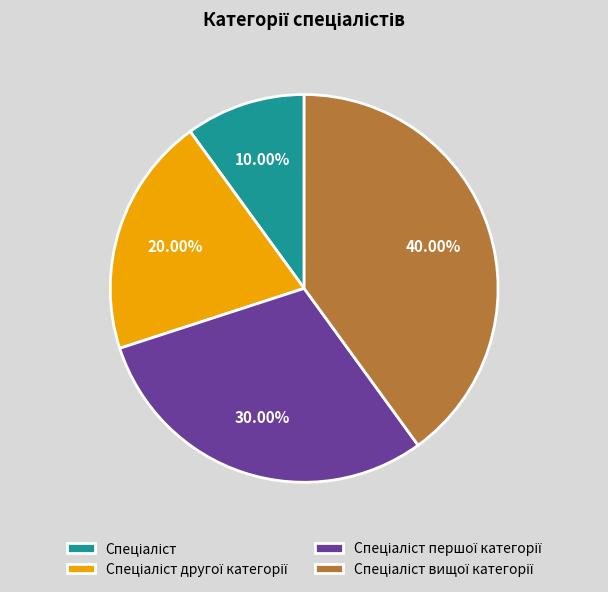

Does any single category account for the majority?

No